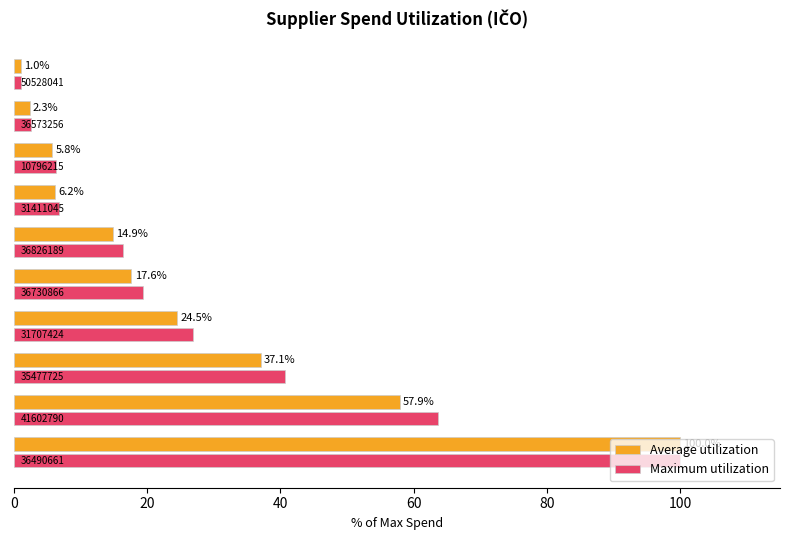

Which series has the largest range (max minus min)?

Average utilization